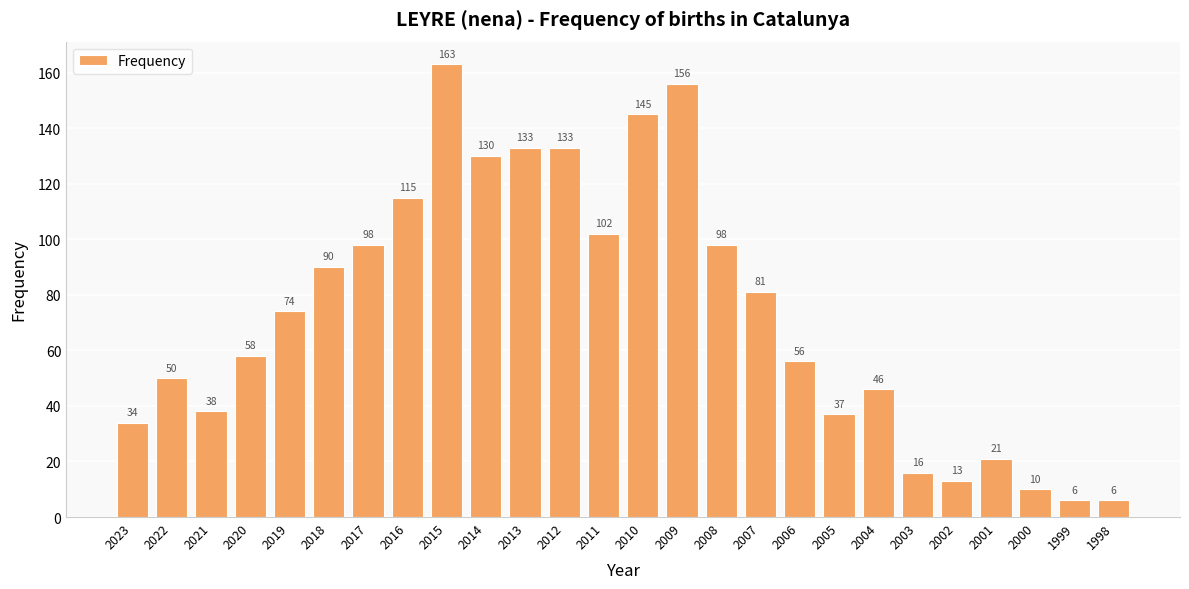

What is the change in value from 2012 to 2000?

-123